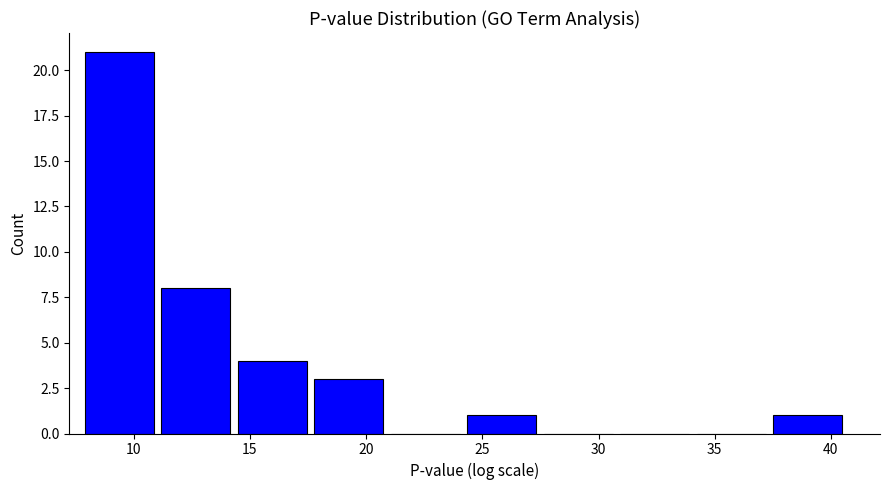

Which range on the x-axis has the tallest bar?

7.5 to 11.0